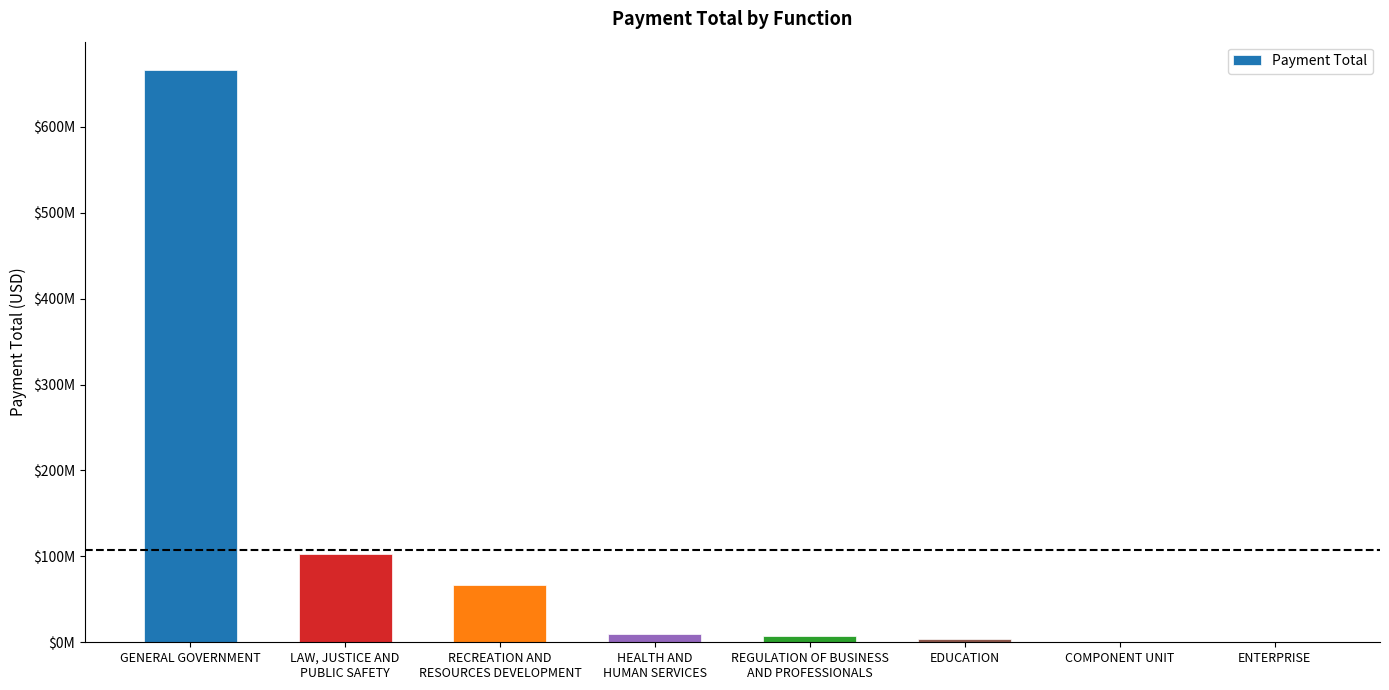

What is the average value?

107174757.1